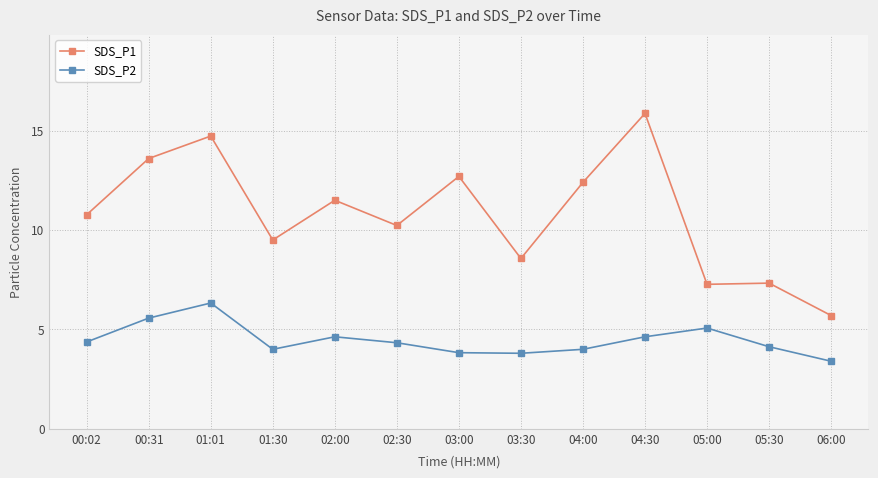

Which label corresponds to the largest value in the chart?

04:30